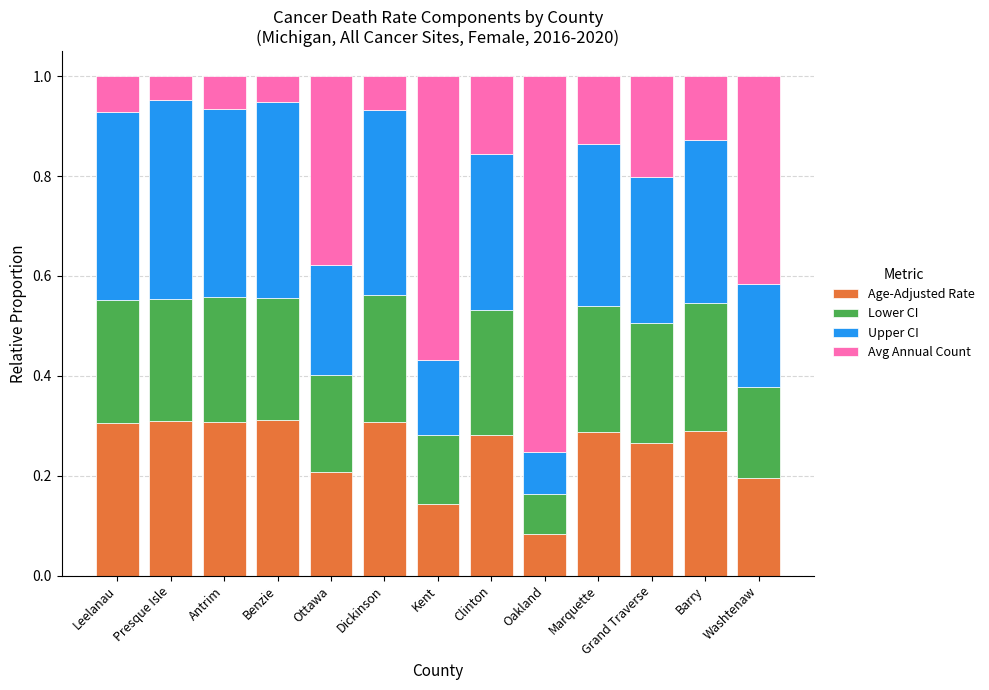

What is the total value across all series at Antrim?

1.0